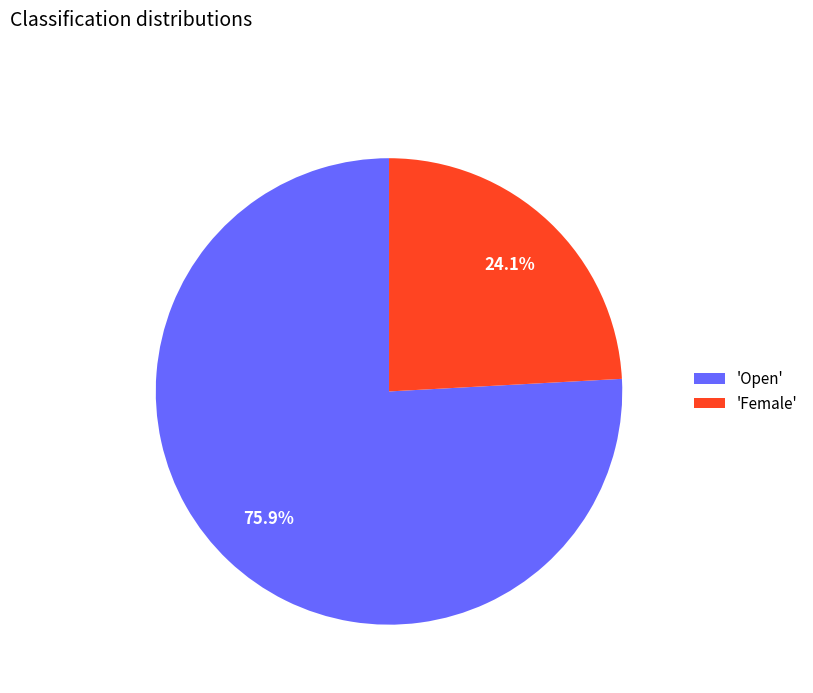

What is the ratio of the value at 'Female' to the value at 'Open'?

0.3